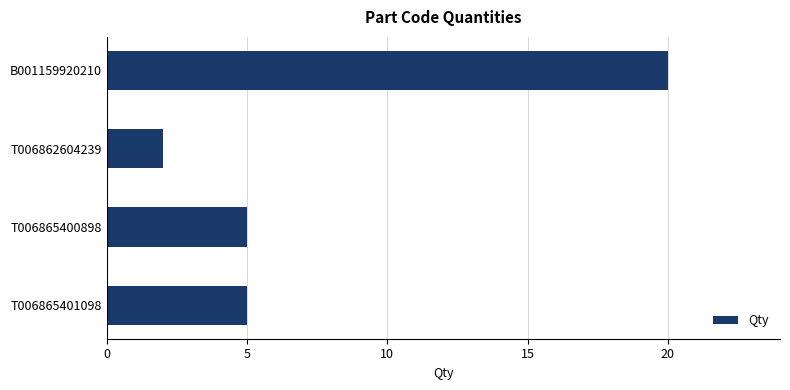

What is the ratio of the value at T006862604239 to the value at T006865400898?

0.4